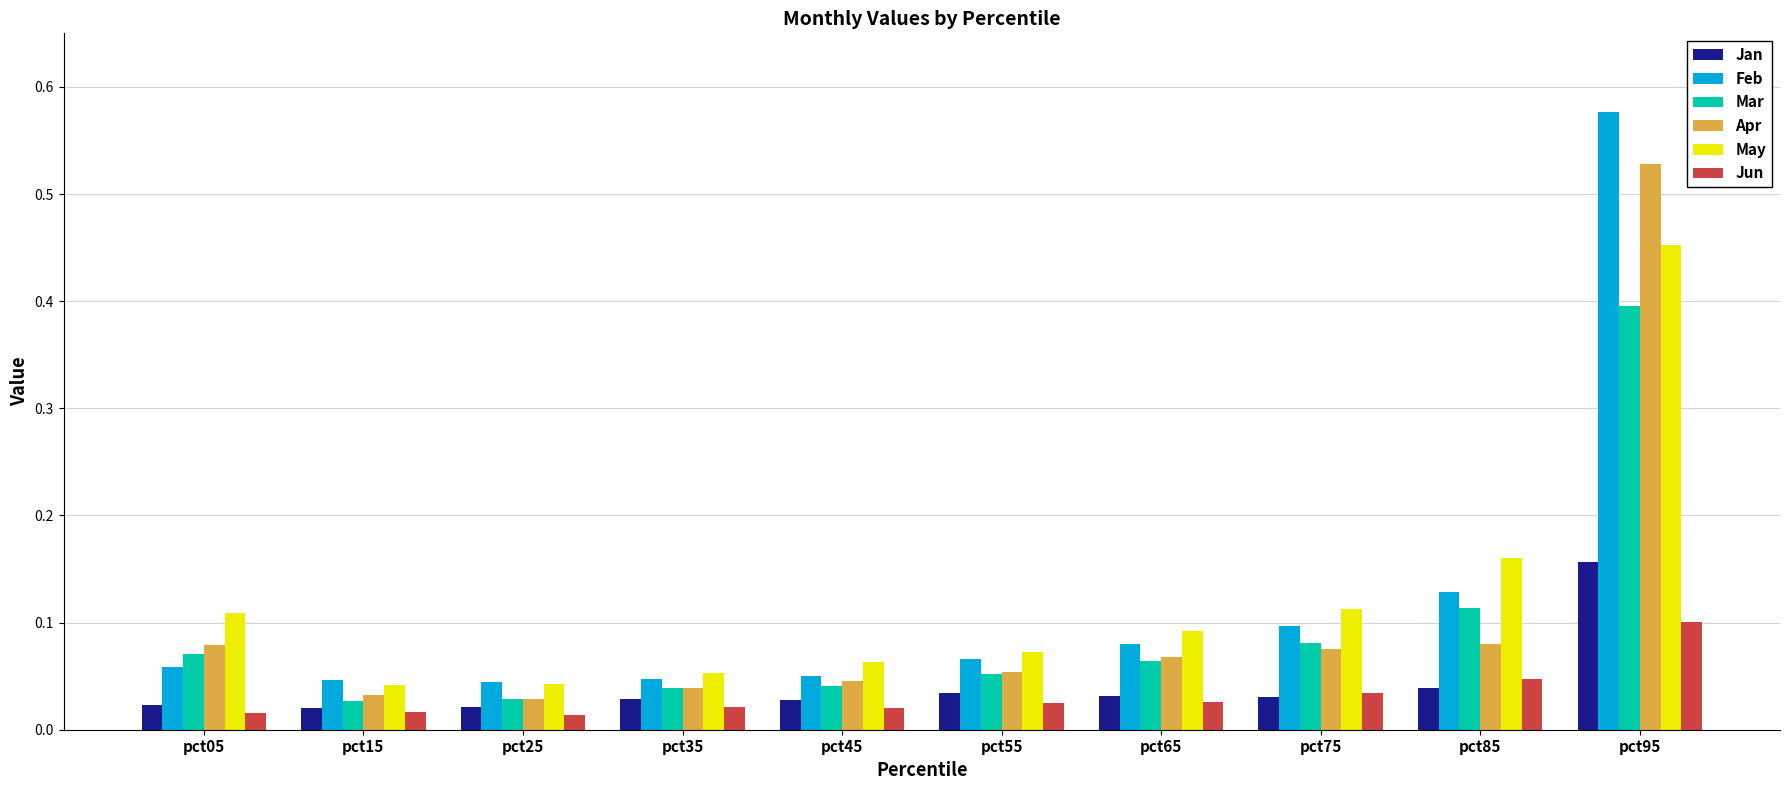

At which category does the chart reach its peak across all series?

pct95